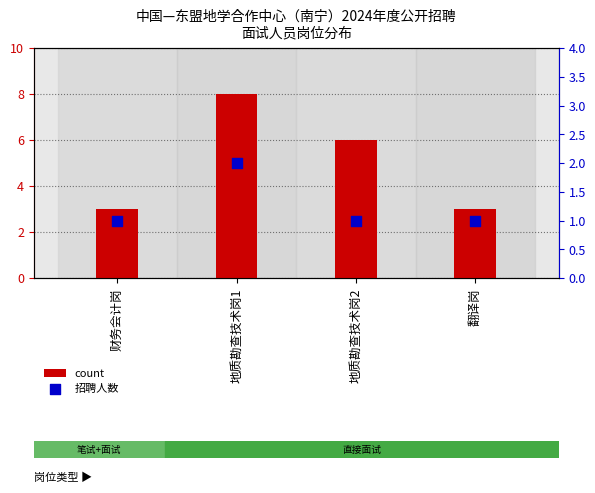

What is the total value across all series at 地质勘查技术岗2?

7